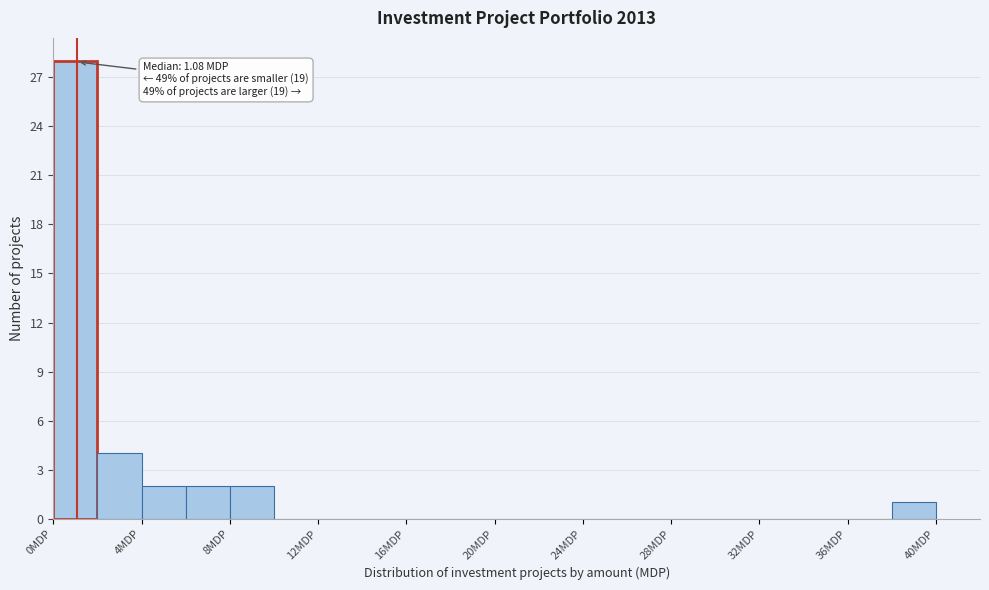

Which range on the x-axis has the tallest bar?

0 to 2